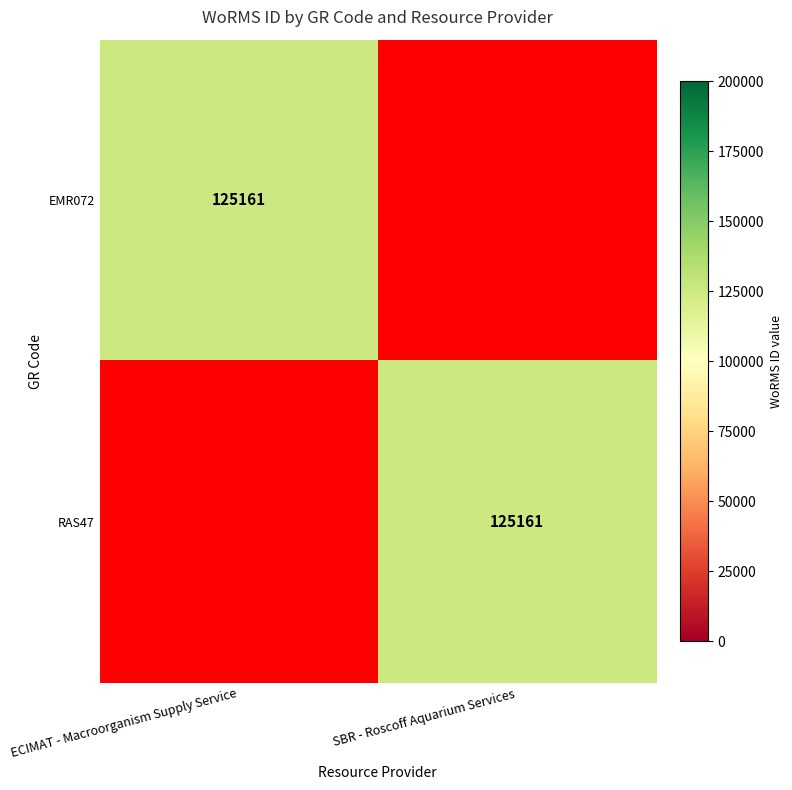

Is it true that EMR072 equals 172813 at ECIMAT - Macroorganism Supply Service?

False